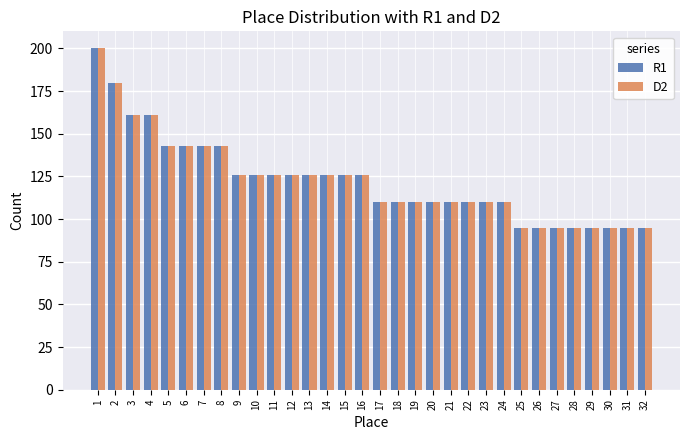

What is the greatest value displayed?

200